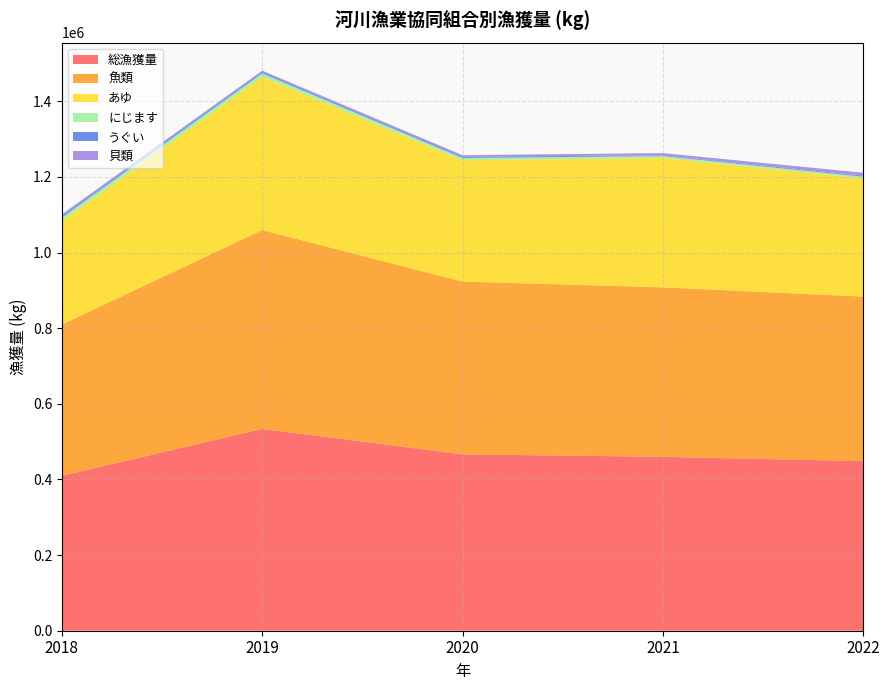

Reading left to right, list all the values displayed in this chart.

総漁獲量: 2018=409685	2019=533547	2020=466276	2021=459900	2022=448189
魚類: 2018=400024	2019=525773	2020=456801	2021=447956	2022=435304
あゆ: 2018=272323	2019=405634	2020=320748	2021=342163	2022=312360
にじます: 2018=10037	2019=8847	2020=6173	2021=5015	2022=4849
うぐい: 2018=3833	2019=3816	2020=3536	2021=1774	2022=2553
貝類: 2018=5120	2019=3309	2020=3834	2021=6063	2022=7661